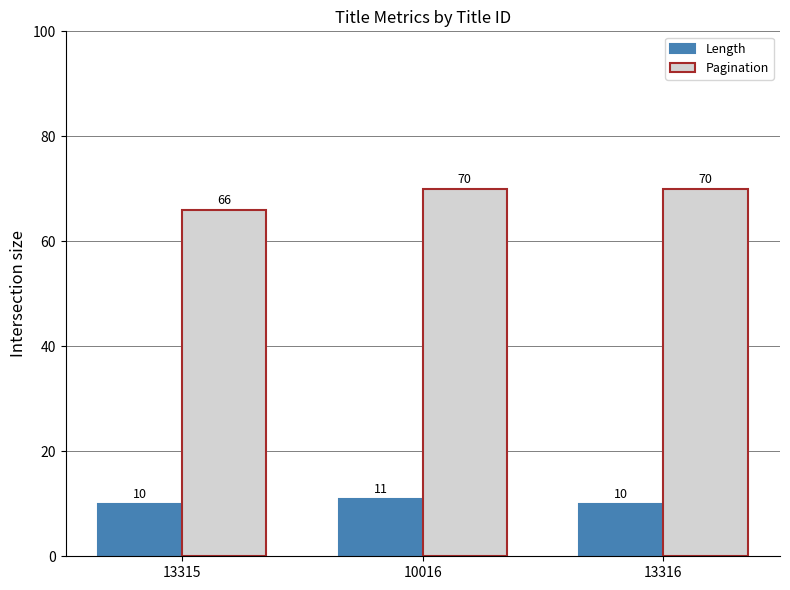

How many data points in Pagination are less than 70?

1